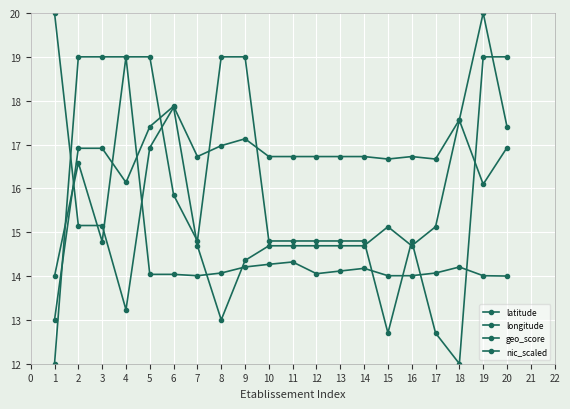

How many data points in geo_score are less than 14?

4